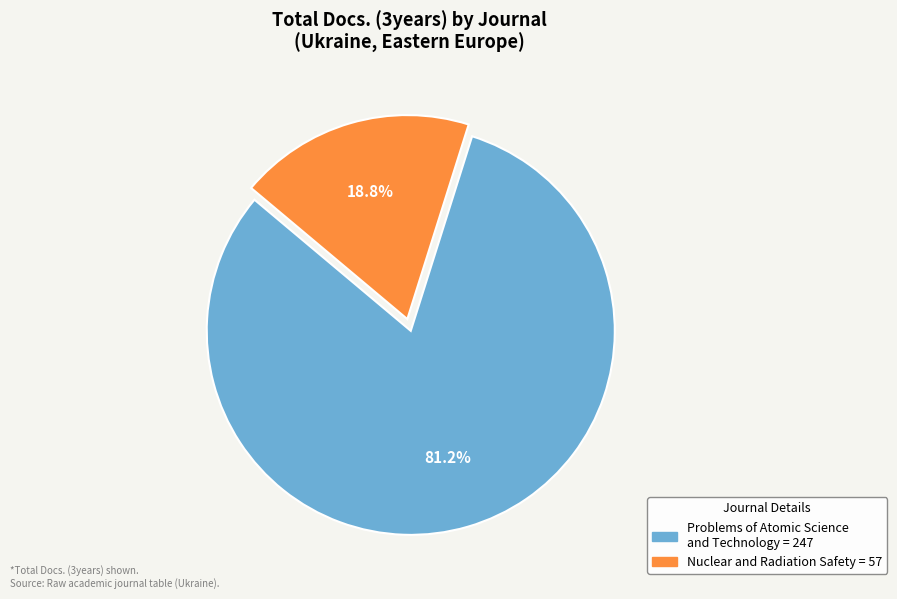

What percentage is the Problems of Atomic Science and Technology slice, to the nearest percent?

81%